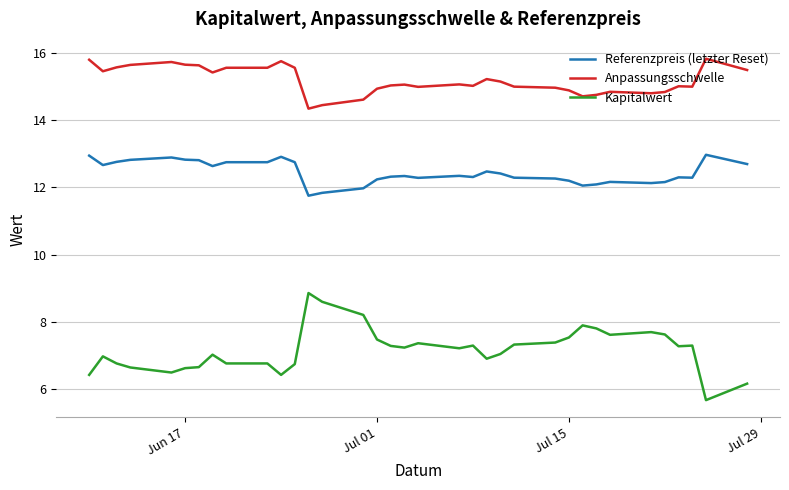

What is the maximum value shown in the chart?

15.8